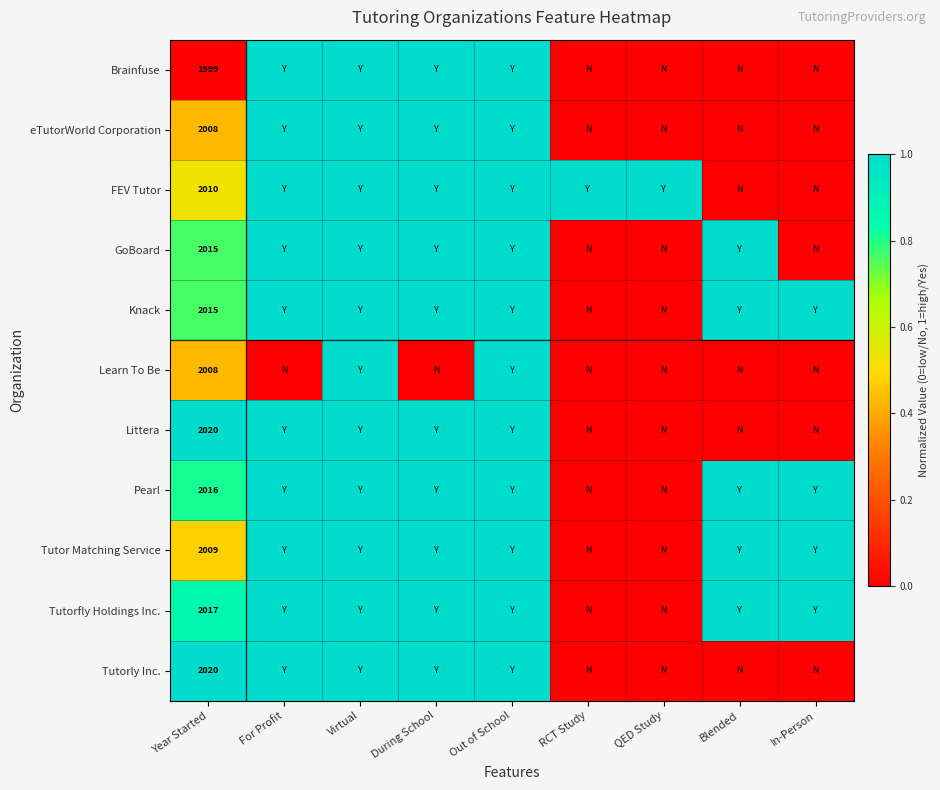

Is it true that Tutor Matching Service equals 2009 at Year Started?

True